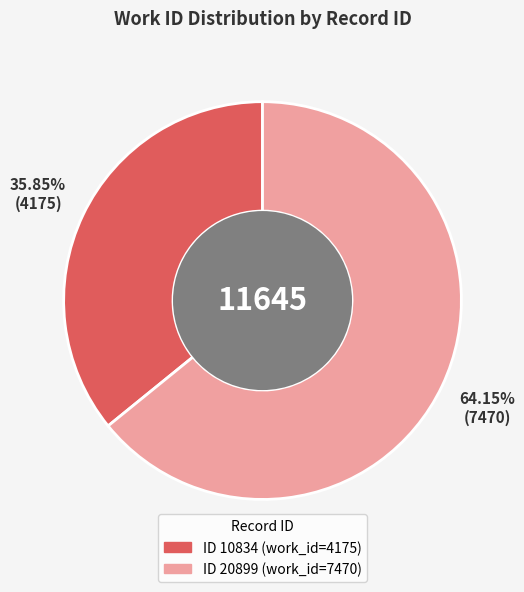

Does any single category account for the majority?

Yes